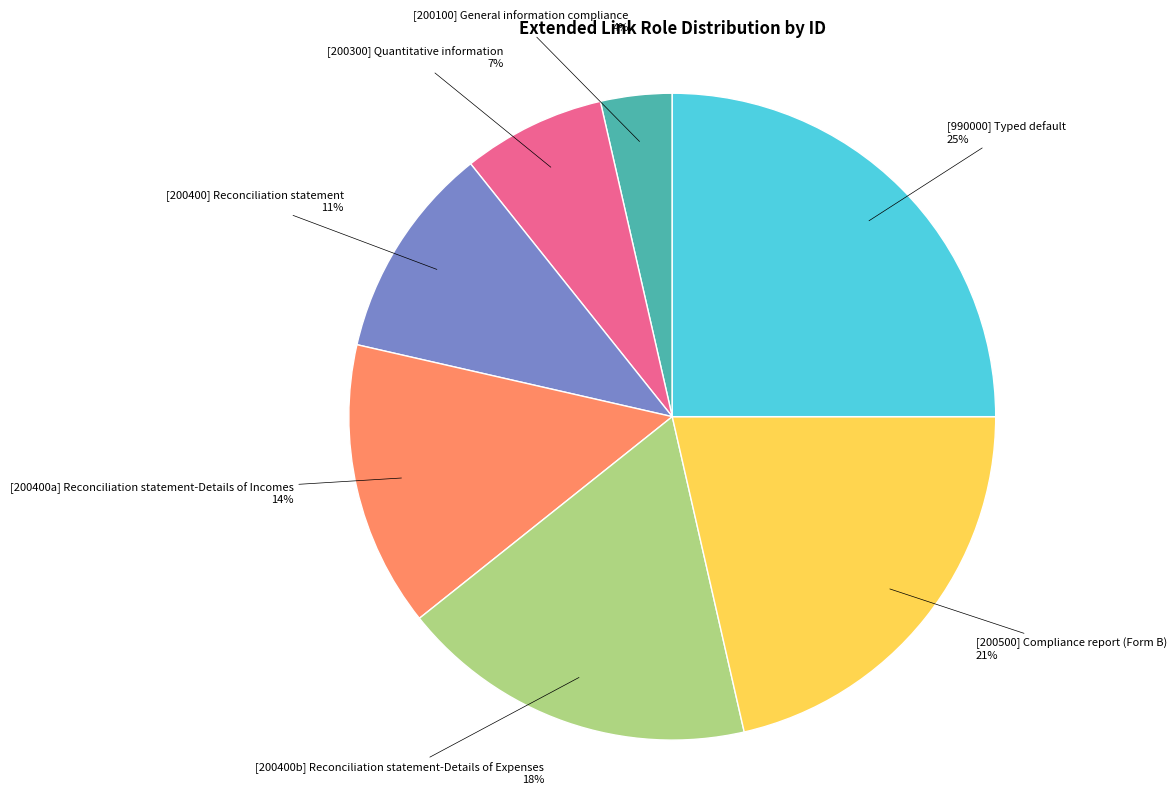

To the nearest percent, what is the difference between the largest and smallest slice percentages?

21%